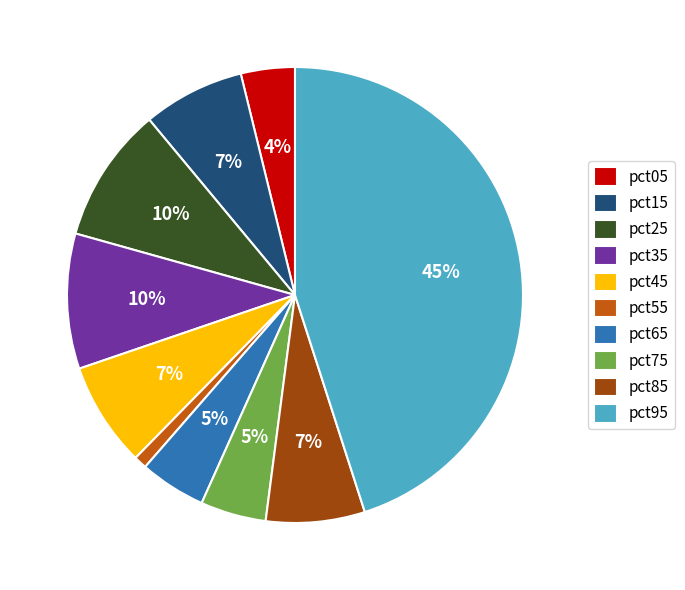

The pct25 slice represents 10% of the pie. True or false?

True